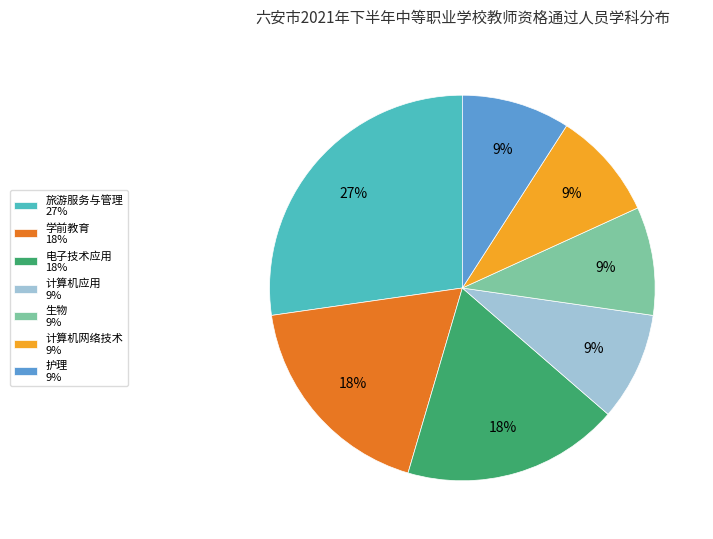

To the nearest percent, what is the difference between the largest and smallest slice percentages?

18%